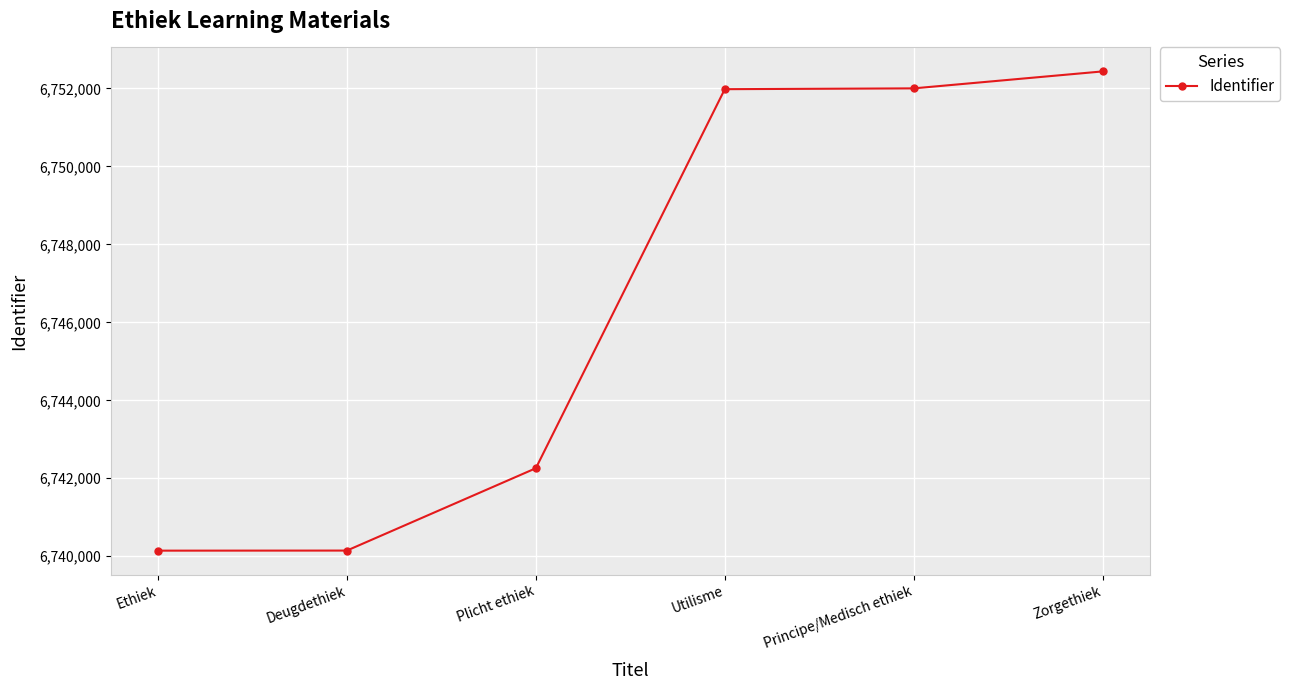

At which category does the chart reach its peak across all series?

Zorgethiek